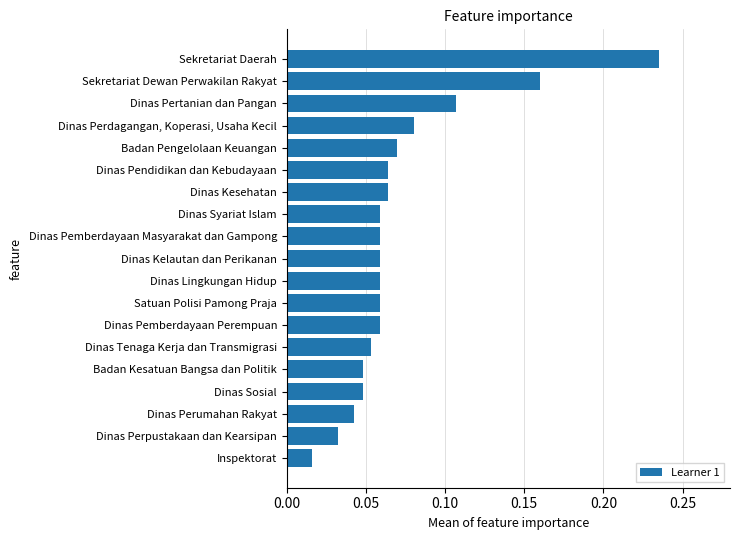

What is the label of the 3rd bar from the top?

Dinas Pertanian dan Pangan